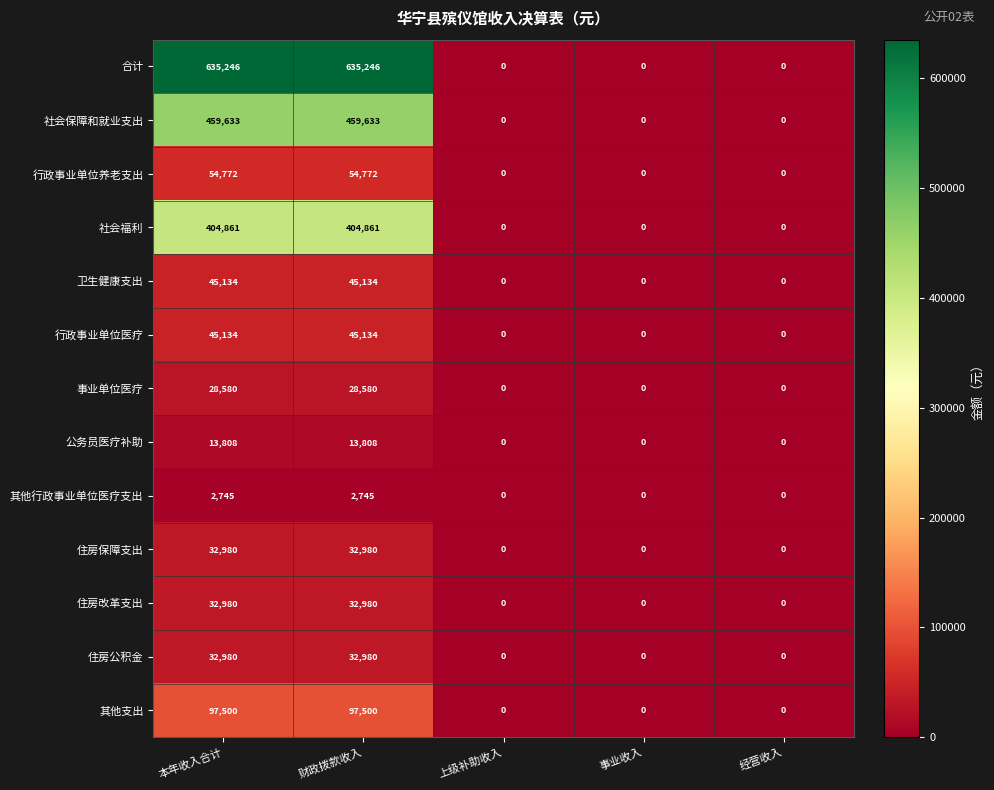

Which series has the widest spread of values?

合计